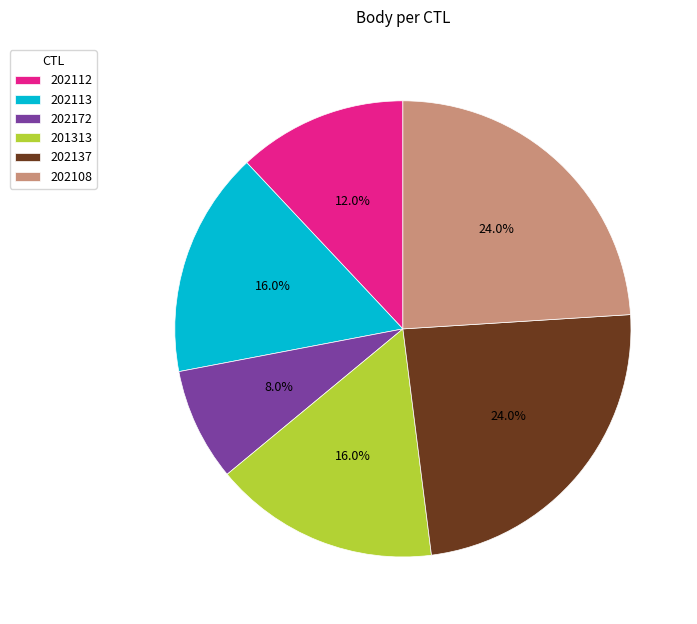

How many slices are in this pie chart?

6